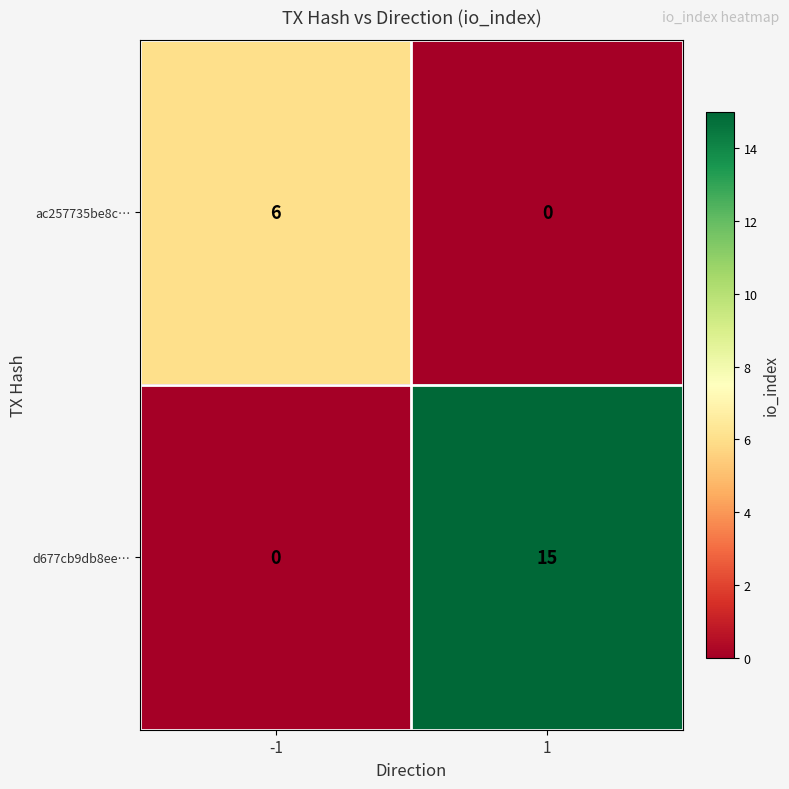

Which series has the widest spread of values?

d677cb9db8ee…